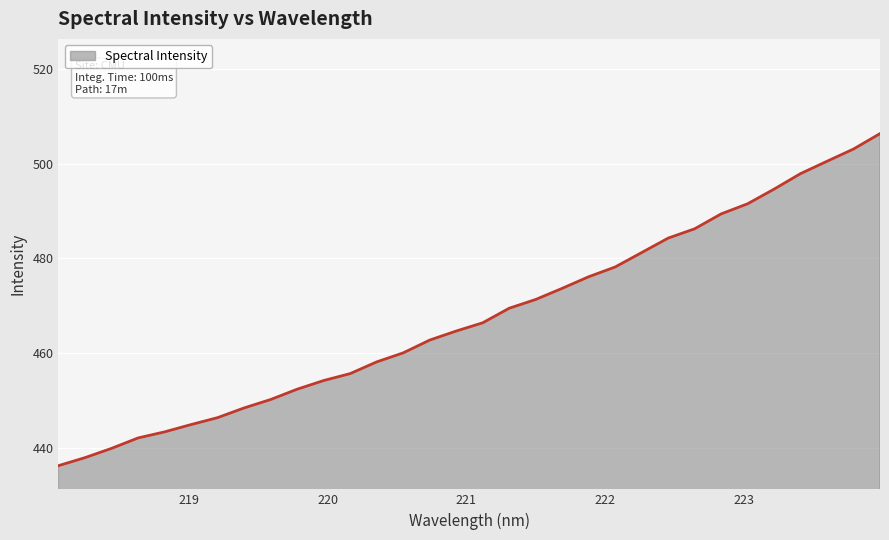

What is the smallest value displayed?

436.3